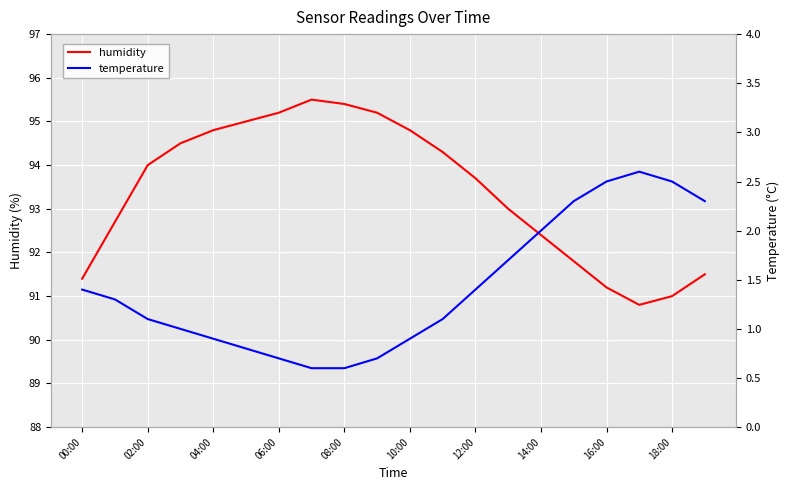

Reading left to right, extract all data points from this chart.

humidity: 91.4	92.7	94.0	94.5	94.8	95.0	95.2	95.5	95.4	95.2	94.8	94.3	93.7	93.0	92.4	91.8	91.2	90.8	91.0	91.5
temperature: 1.4	1.3	1.1	1.0	0.9	0.8	0.7	0.6	0.6	0.7	0.9	1.1	1.4	1.7	2.0	2.3	2.5	2.6	2.5	2.3